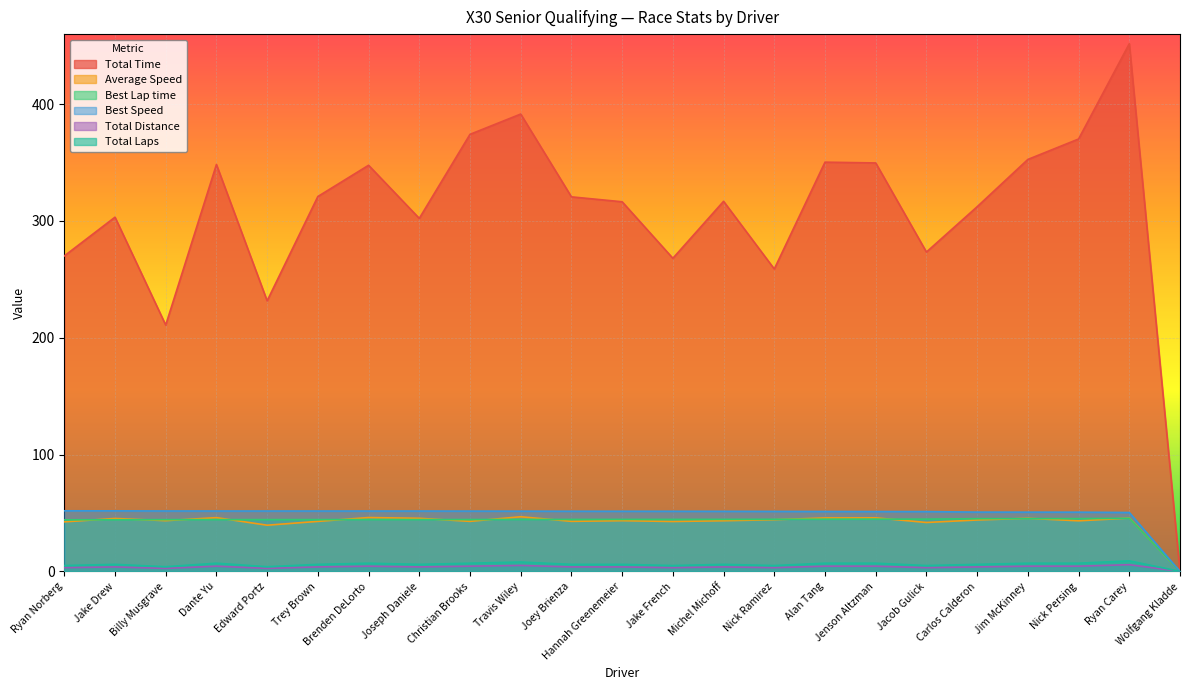

What is the highest value of the Total Time series?

451.8